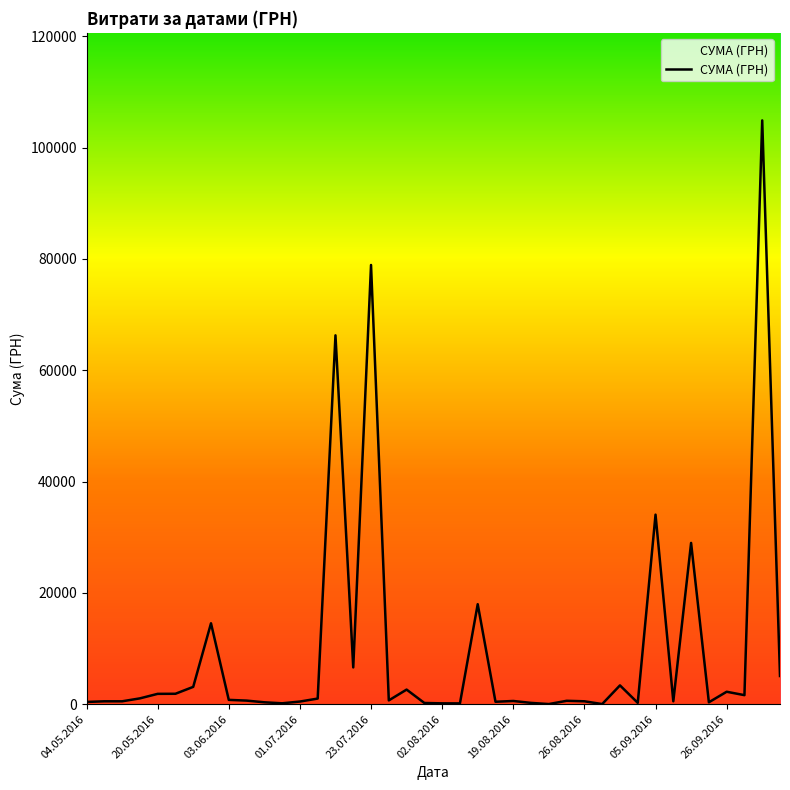

What is the maximum value shown in the chart?

104899.0